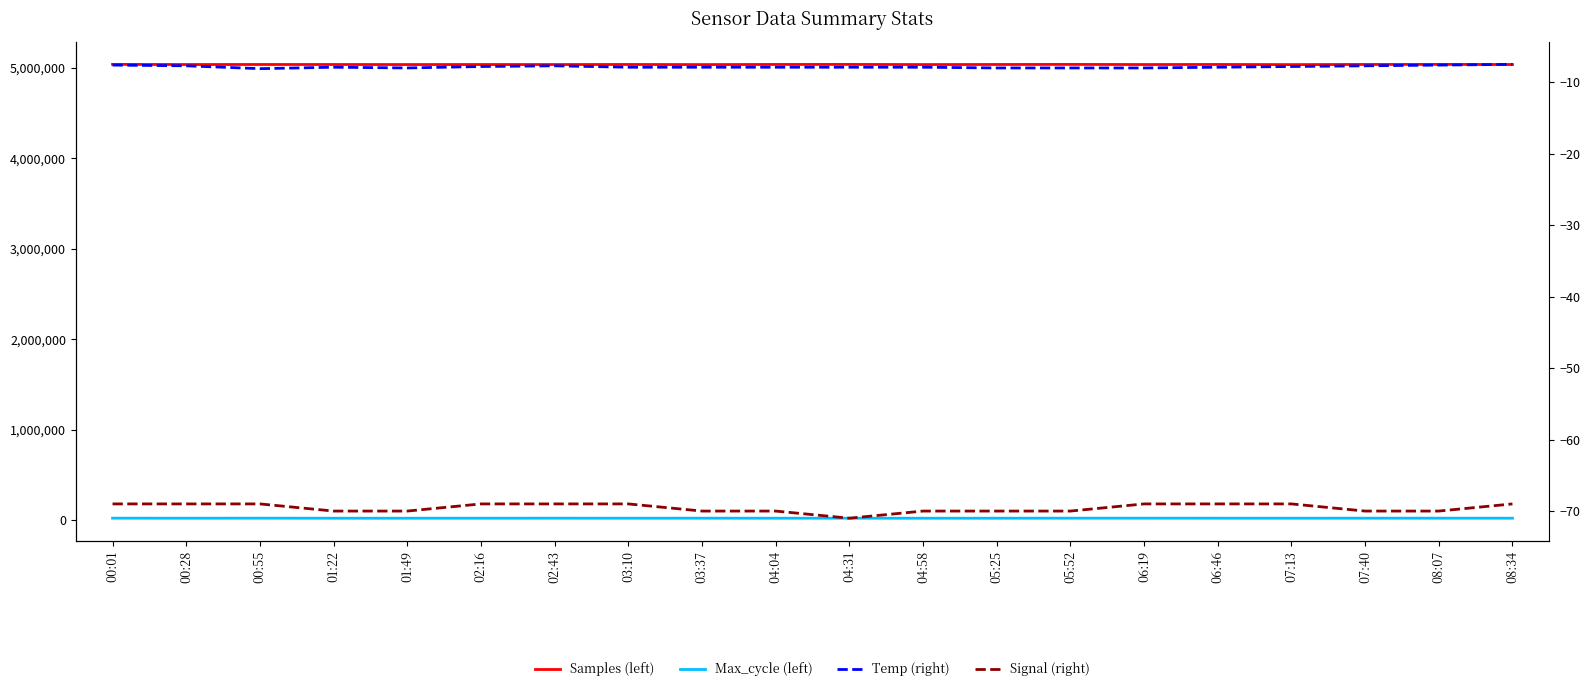

What is the sum of all Temp (right) values?

-156.8